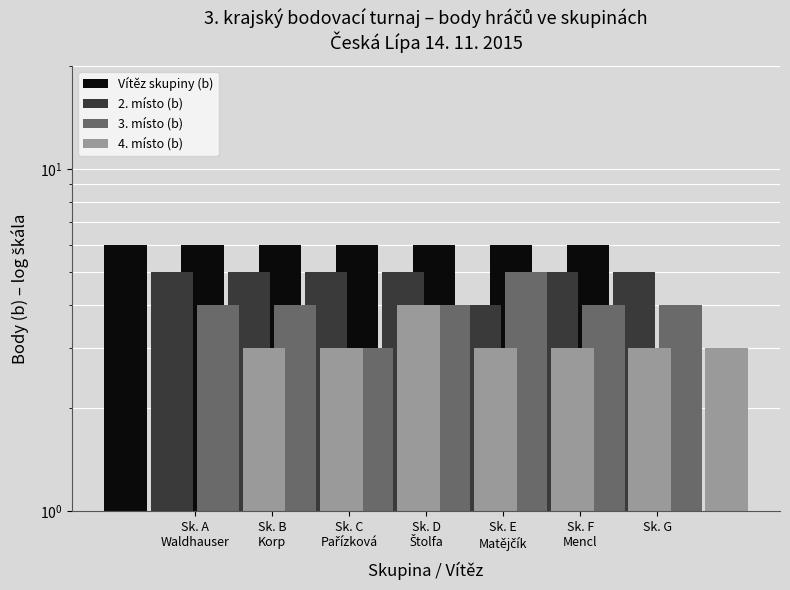

How many bars are there in each group?

4